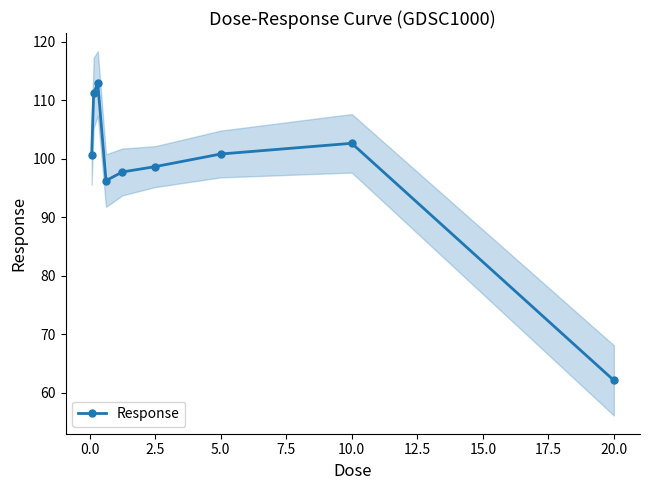

What is the difference between the maximum and minimum values?

50.8